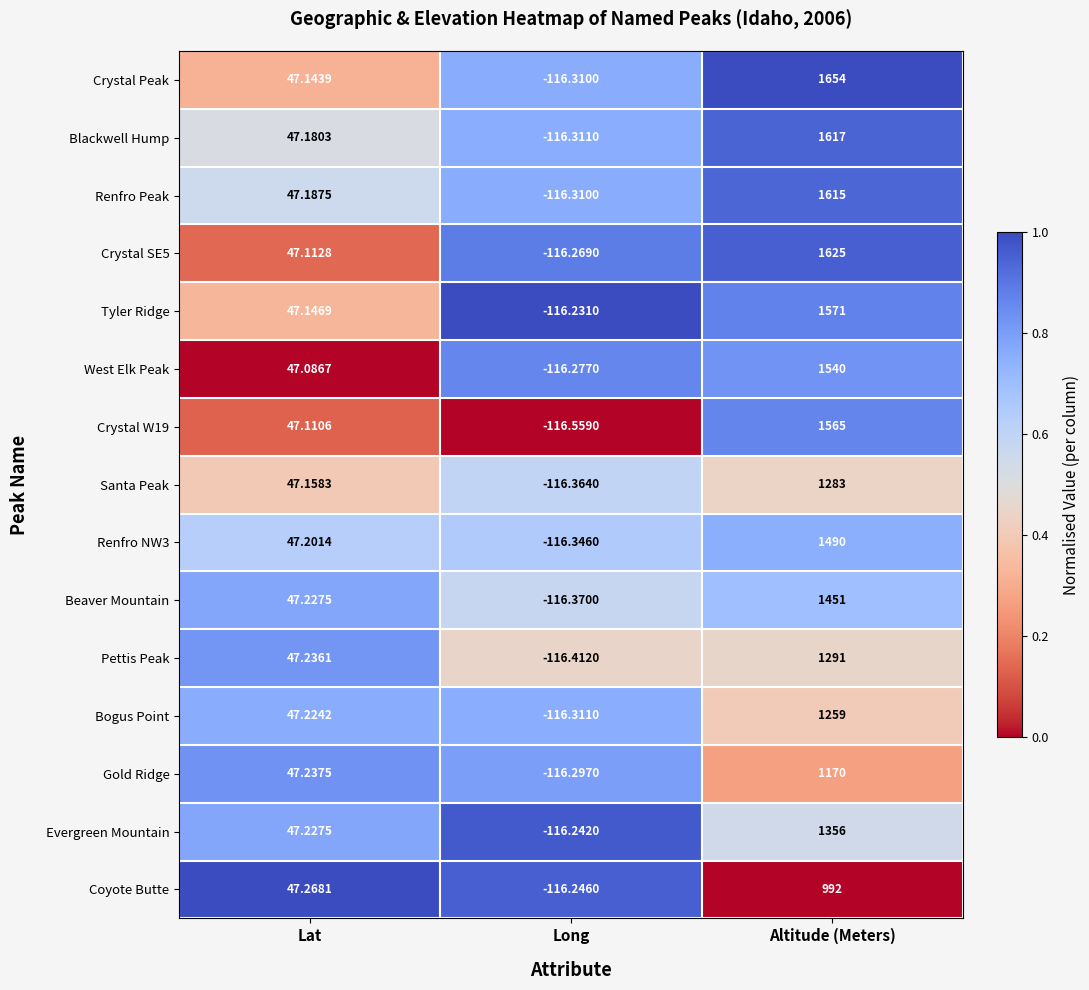

At which label is Beaver Mountain closest to 667?

Lat